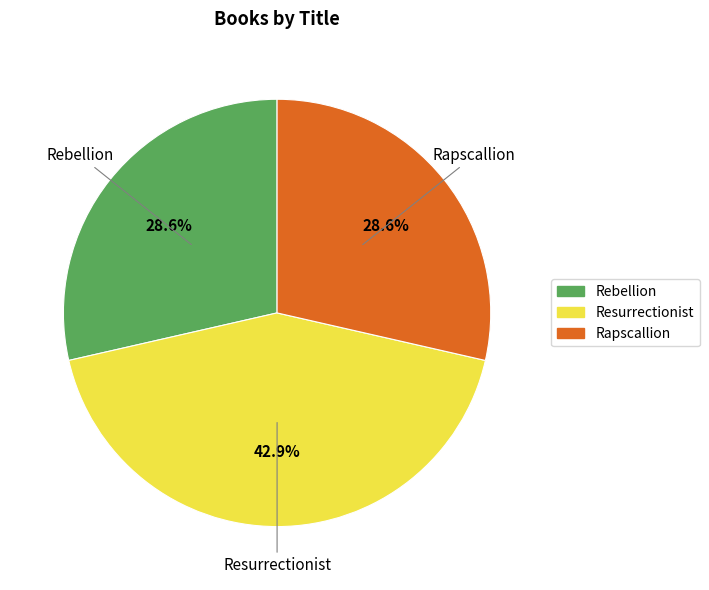

How much of the chart is everything except Rebellion?

71.4%